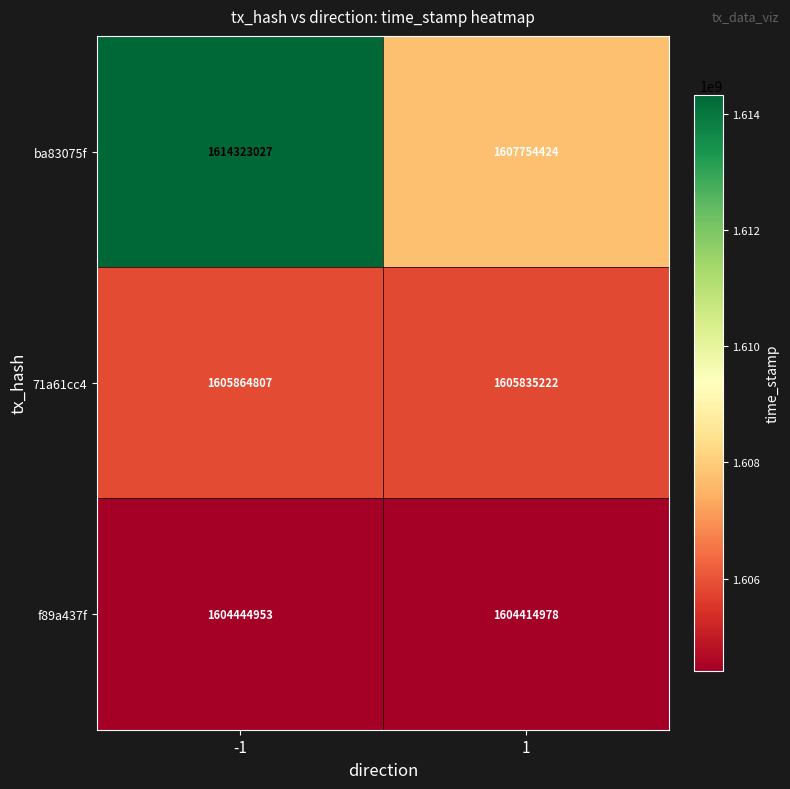

The value of ba83075f at 1 is 1607754424. True or false?

True